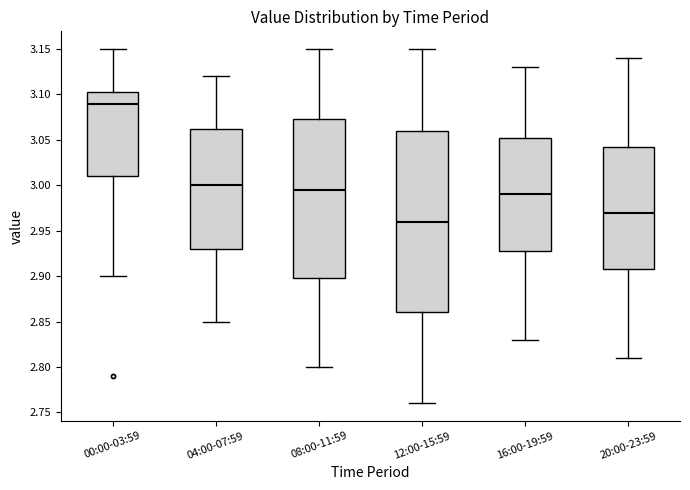

Comparing the boxes themselves (not the whiskers), which one is the tallest?

12:00-15:59